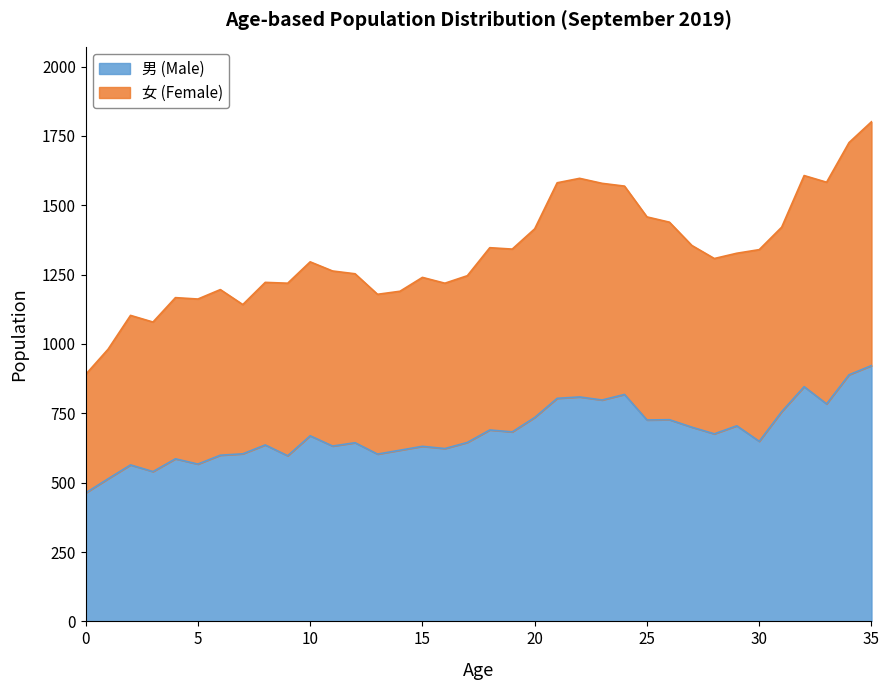

How many series are shown in this chart?

2